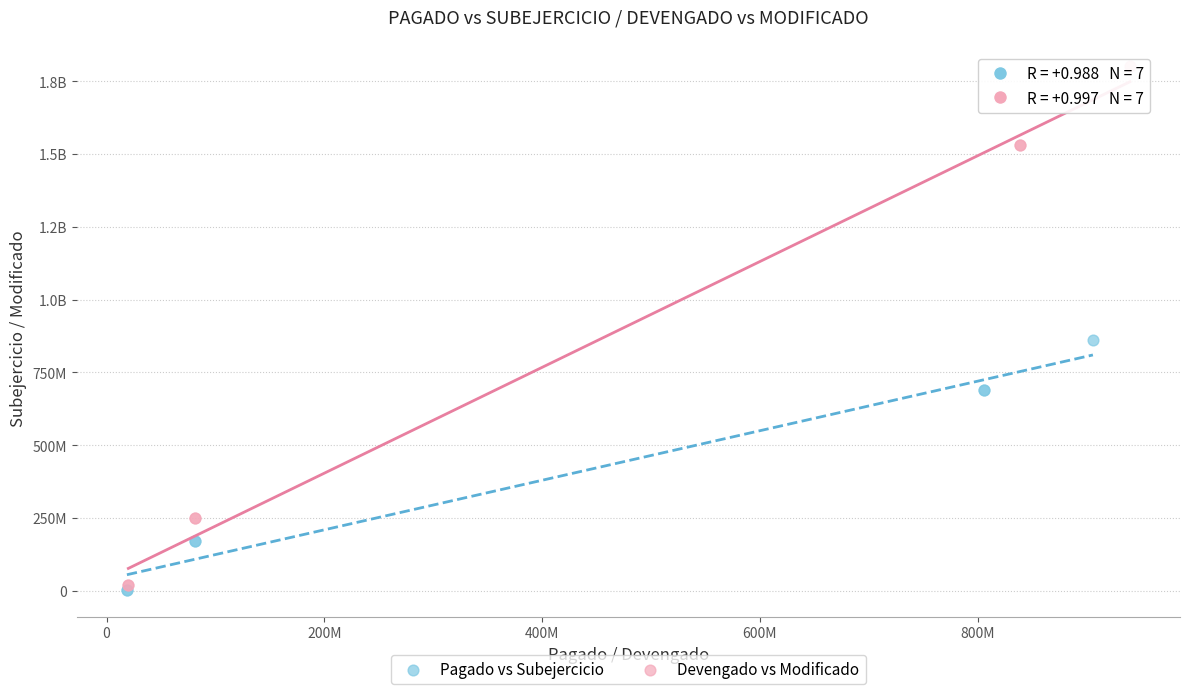

What are all the series names shown in the legend?

Pagado vs Subejercicio, Devengado vs Modificado